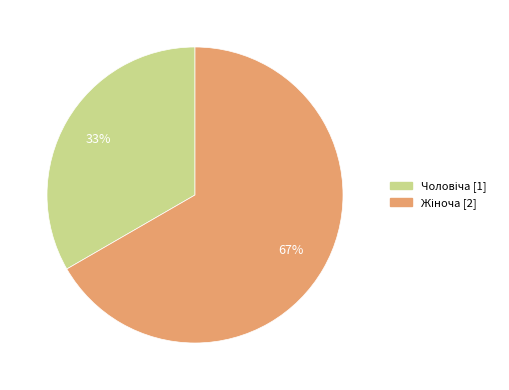

Is there a majority slice in this chart?

Yes